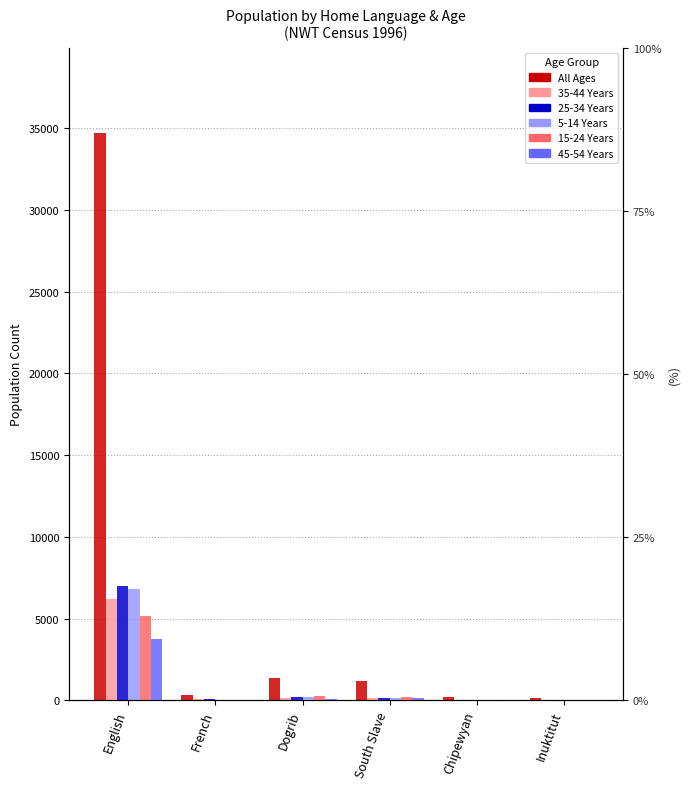

Reading left to right, list all the values displayed in this chart.

All Ages: English=34705	French=335	Dogrib=1355	South Slave=1190	Chipewyan=210	Inuktitut=170
35-44 Years: English=6205	French=85	Dogrib=150	South Slave=135	Chipewyan=25	Inuktitut=15
25-34 Years: English=6985	French=55	Dogrib=205	South Slave=160	Chipewyan=30	Inuktitut=20
5-14 Years: English=6785	French=35	Dogrib=230	South Slave=155	Chipewyan=15	Inuktitut=20
15-24 Years: English=5180	French=40	Dogrib=295	South Slave=185	Chipewyan=30	Inuktitut=10
45-54 Years: English=3760	French=50	Dogrib=90	South Slave=140	Chipewyan=10	Inuktitut=20